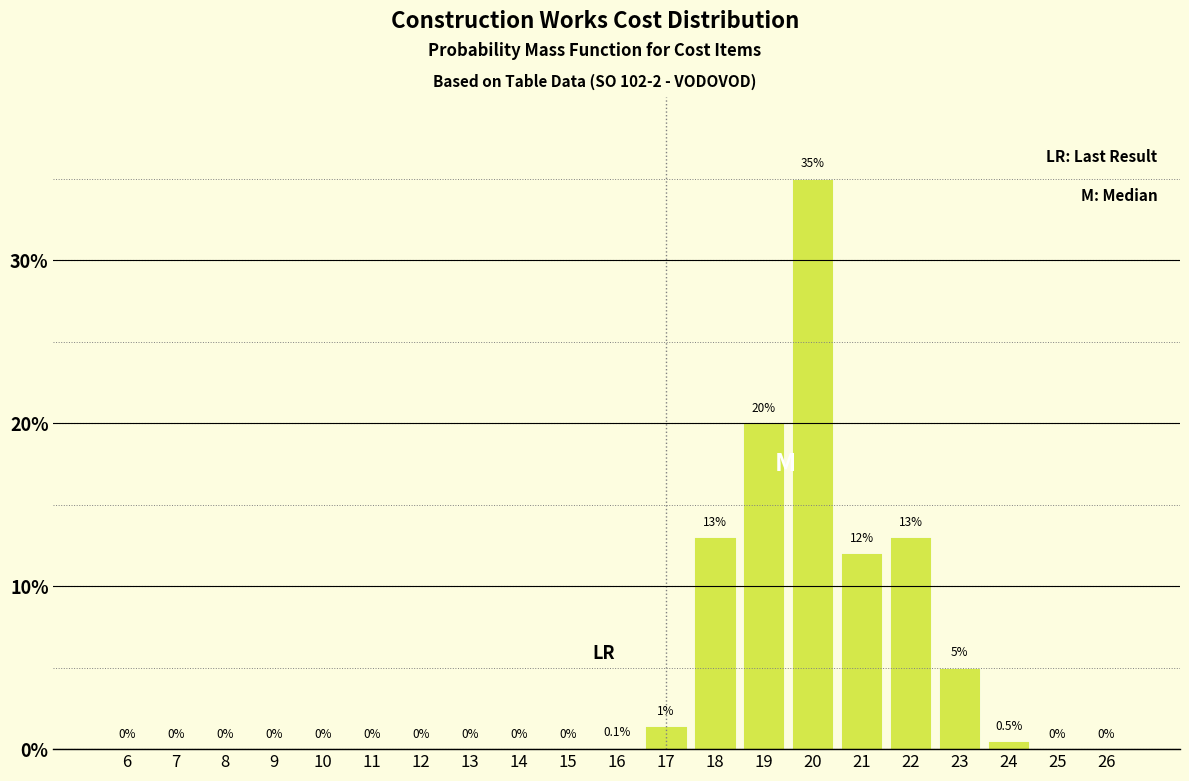

Reading right to left, list all the values displayed in this chart.

26=0.0	25=0.0	24=0.5	23=5.0	22=13.0	21=12.0	20=35.0	19=20.0	18=13.0	17=1.4	16=0.1	15=0.0	14=0.0	13=0.0	12=0.0	11=0.0	10=0.0	9=0.0	8=0.0	7=0.0	6=0.0